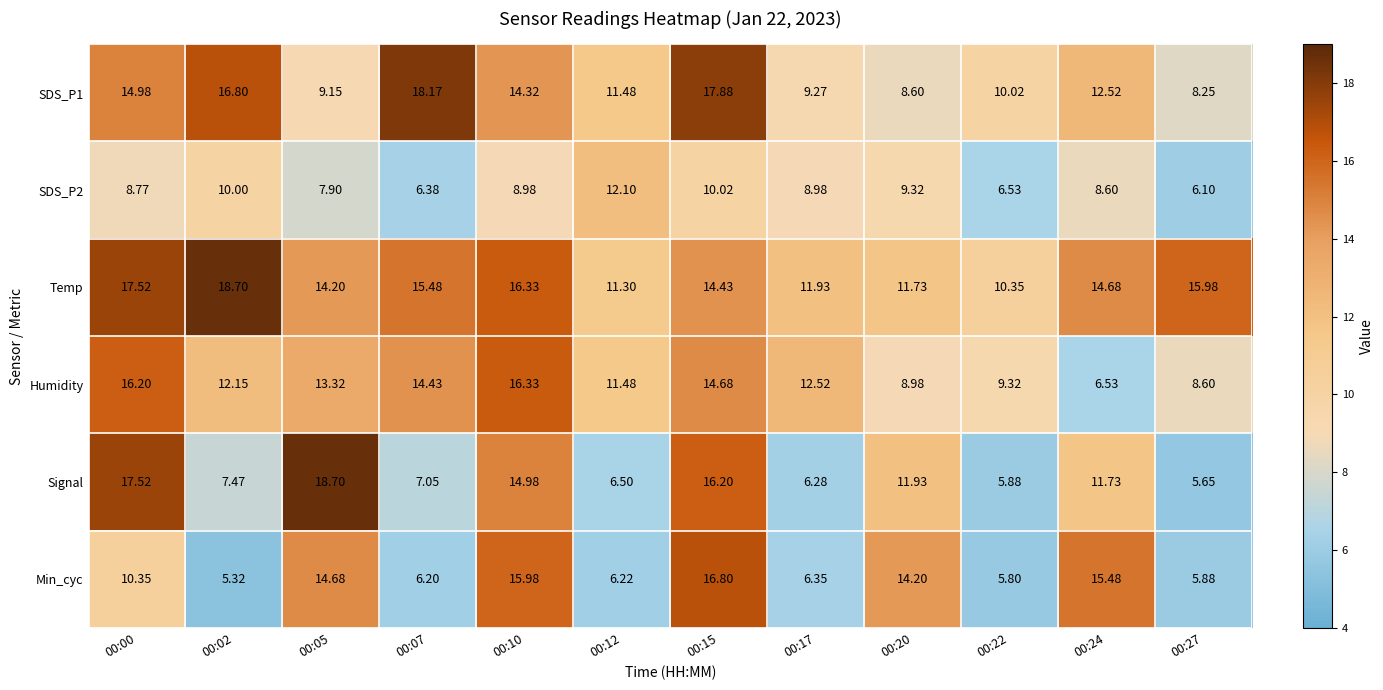

Is the value of Min_cyc at 00:17 greater than the value of Temp at 00:05?

No